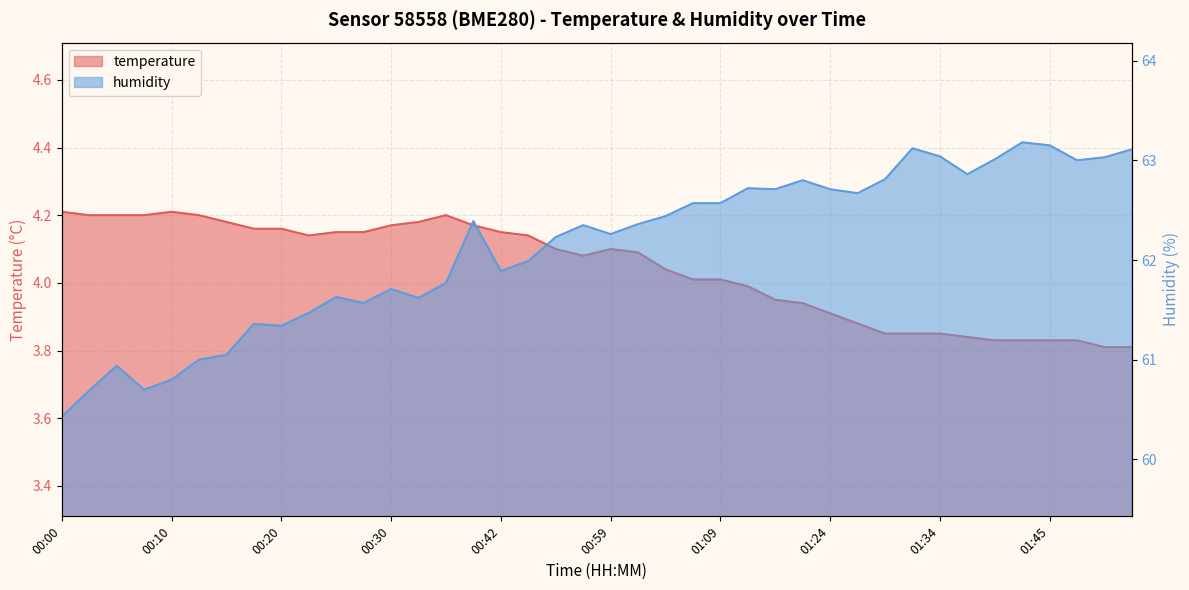

At which label is humidity closest to 61?

00:13